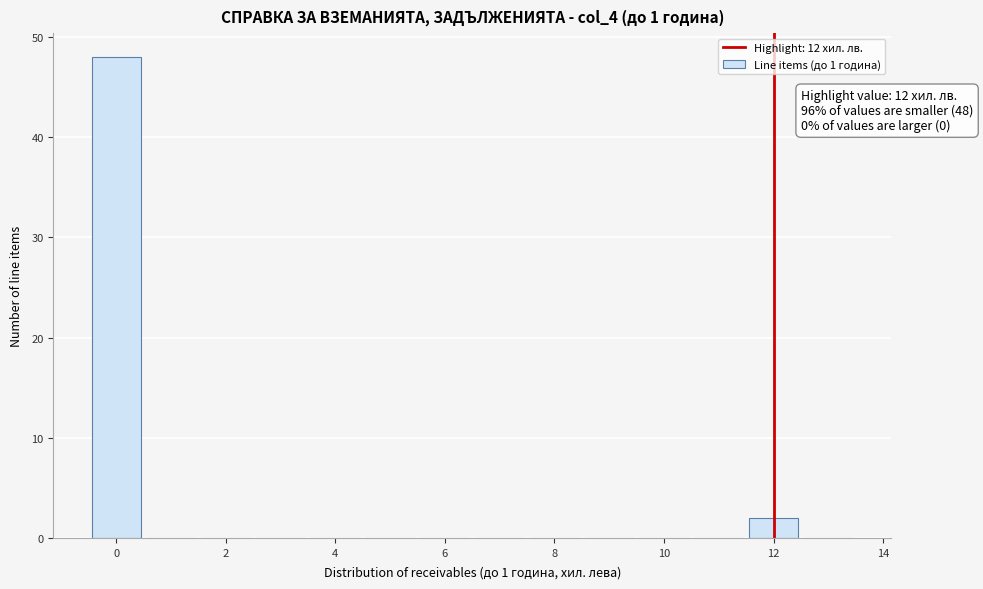

Over which range of the x-axis is the bar tallest?

-0.5 to 0.5